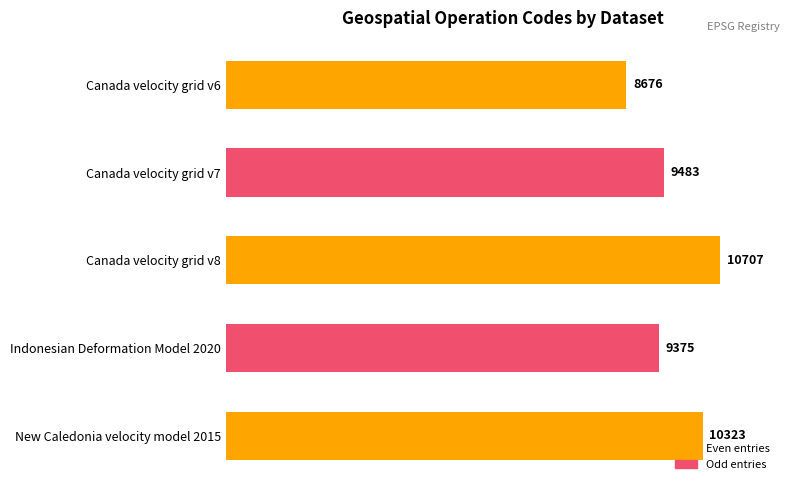

What is the label of the 2nd bar from the top?

Canada velocity grid v7